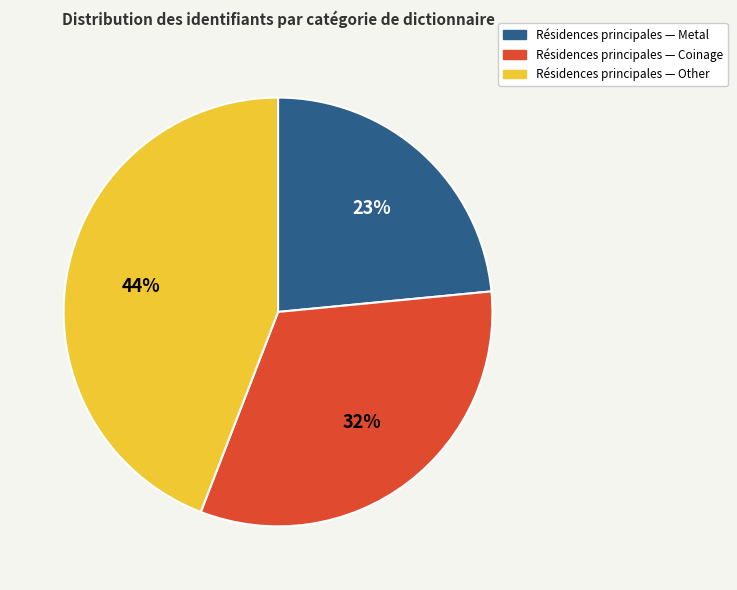

To the nearest percent, what is the difference between the largest and smallest slice percentages?

21%